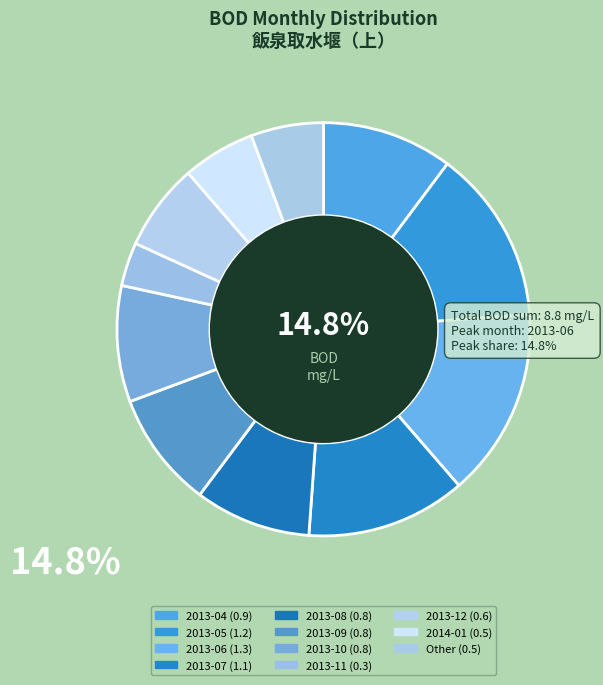

What is the change in value from 2013-06 to 2013-08?

-0.5